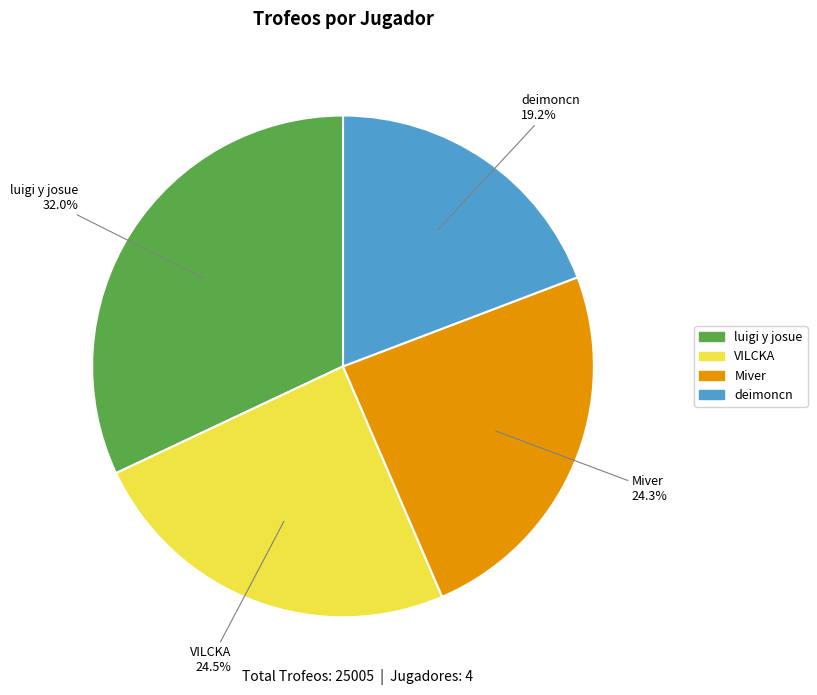

Does any single category account for the majority?

No